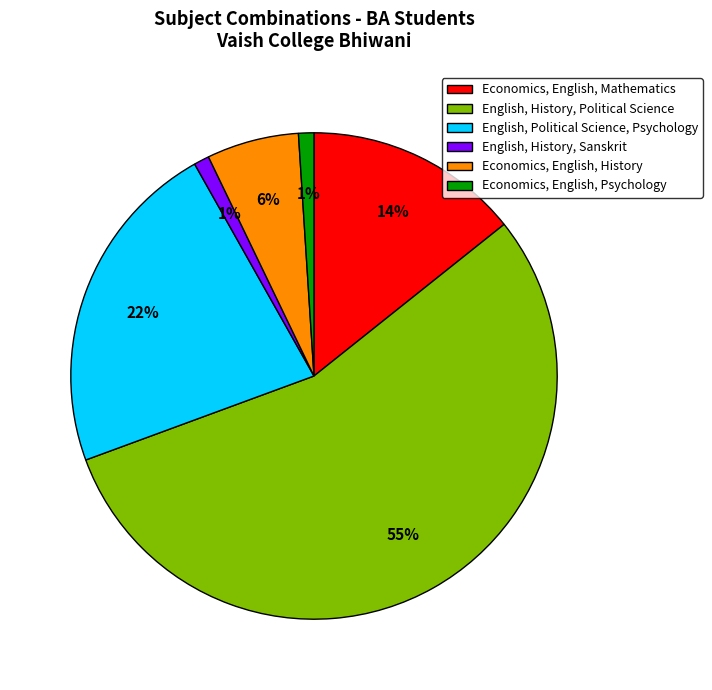

How many slices are in this pie chart?

6